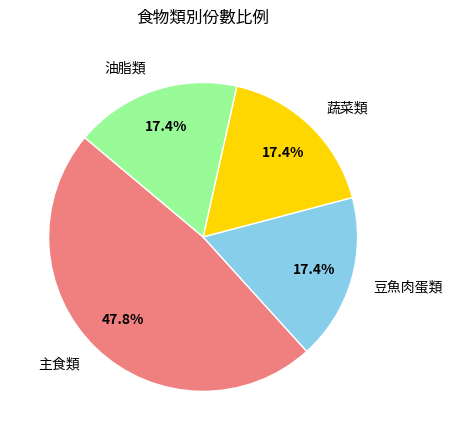

Which category has the biggest portion of the pie?

主食類